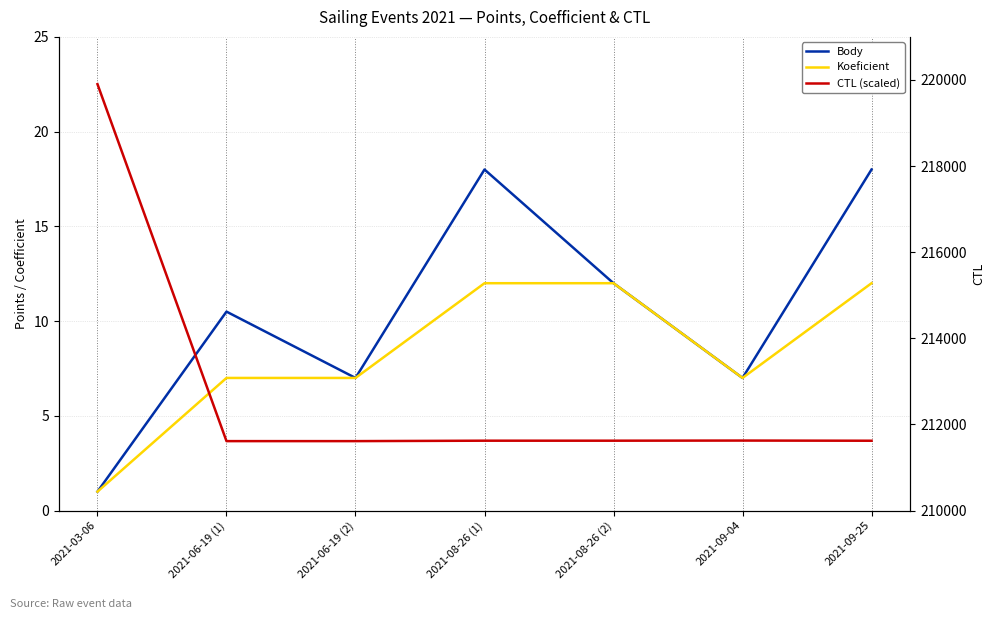

Does the chart have visible grid lines?

Yes